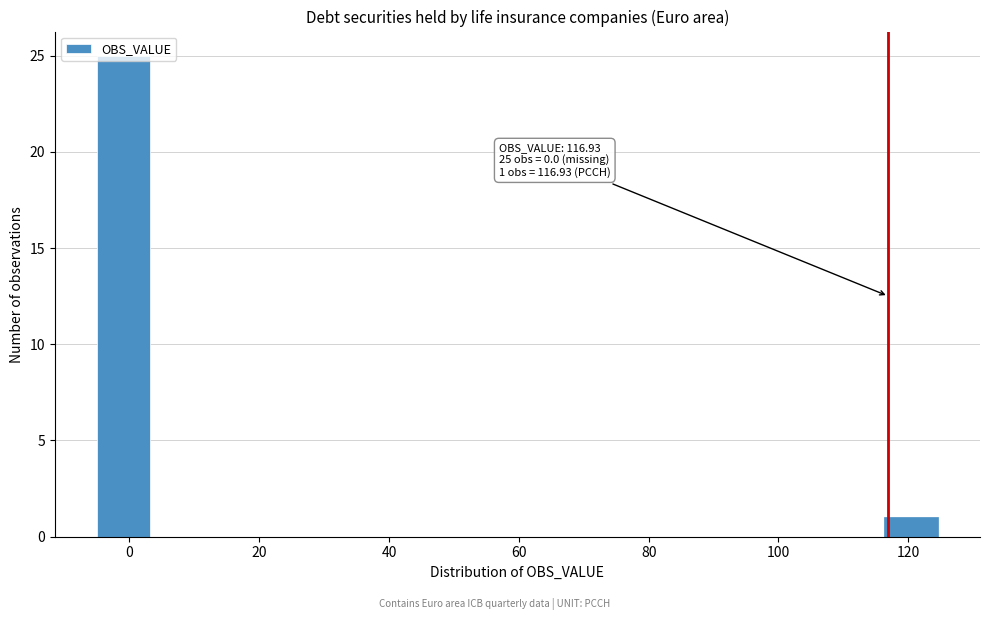

Which range on the x-axis has the tallest bar?

-4 to 4